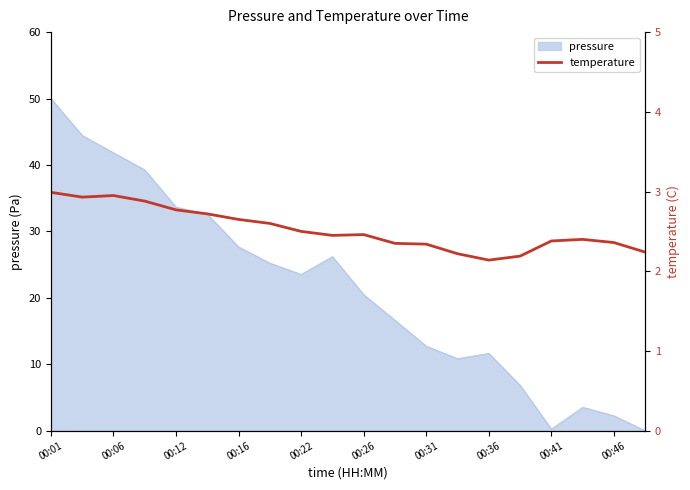

At which label does pressure reach its peak?

00:01